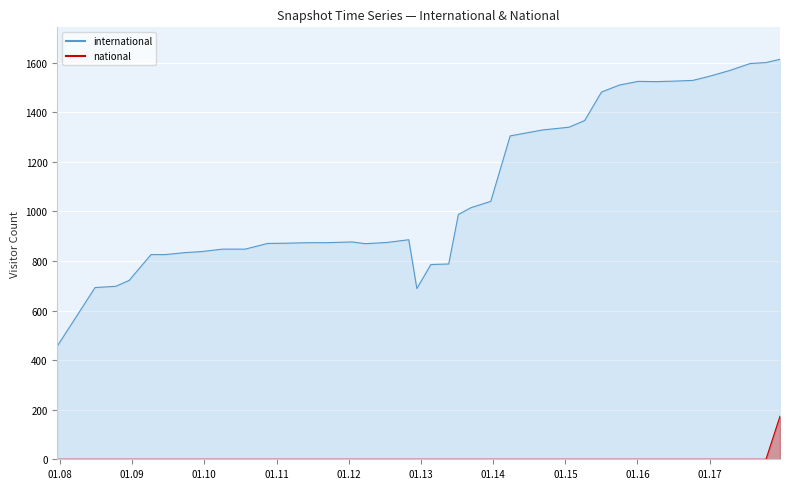

What are all the series names shown in the legend?

international, national